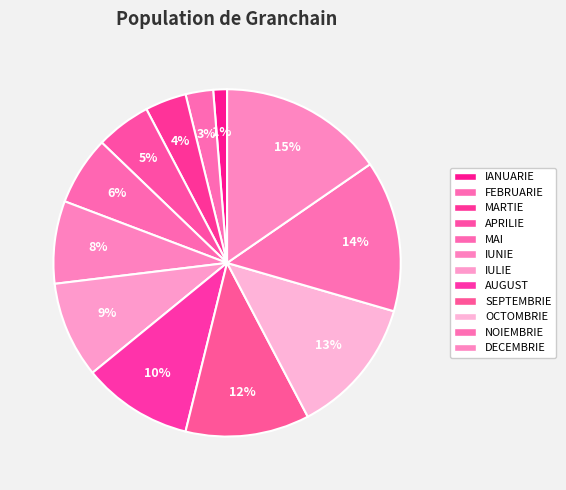

Is there a majority slice in this chart?

No